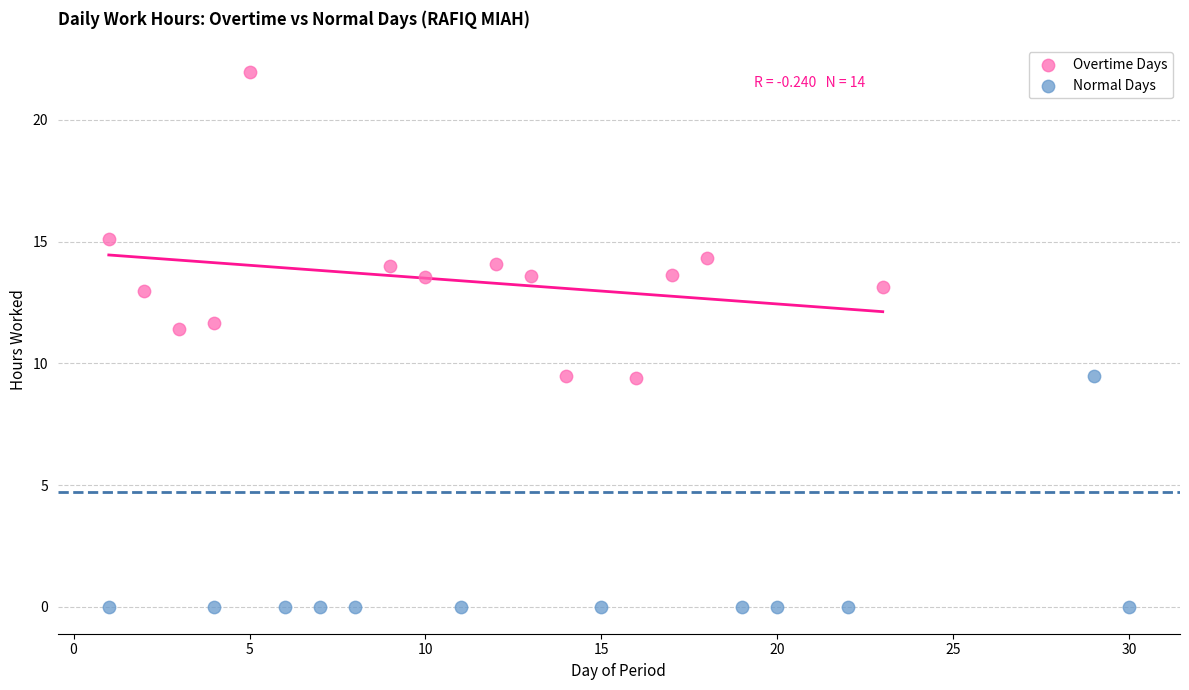

Which series contains the lowest Y value?

Normal Days